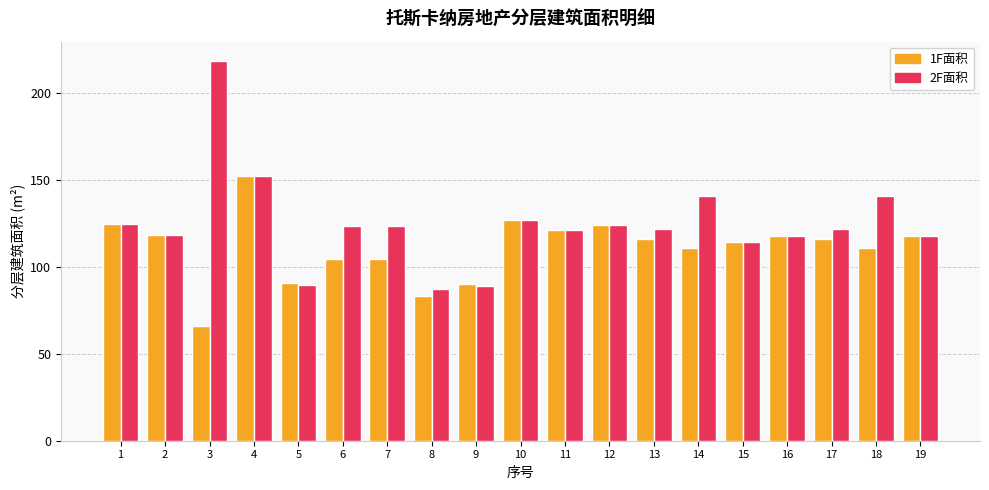

At which label is 1F面积 closest to 109?

14